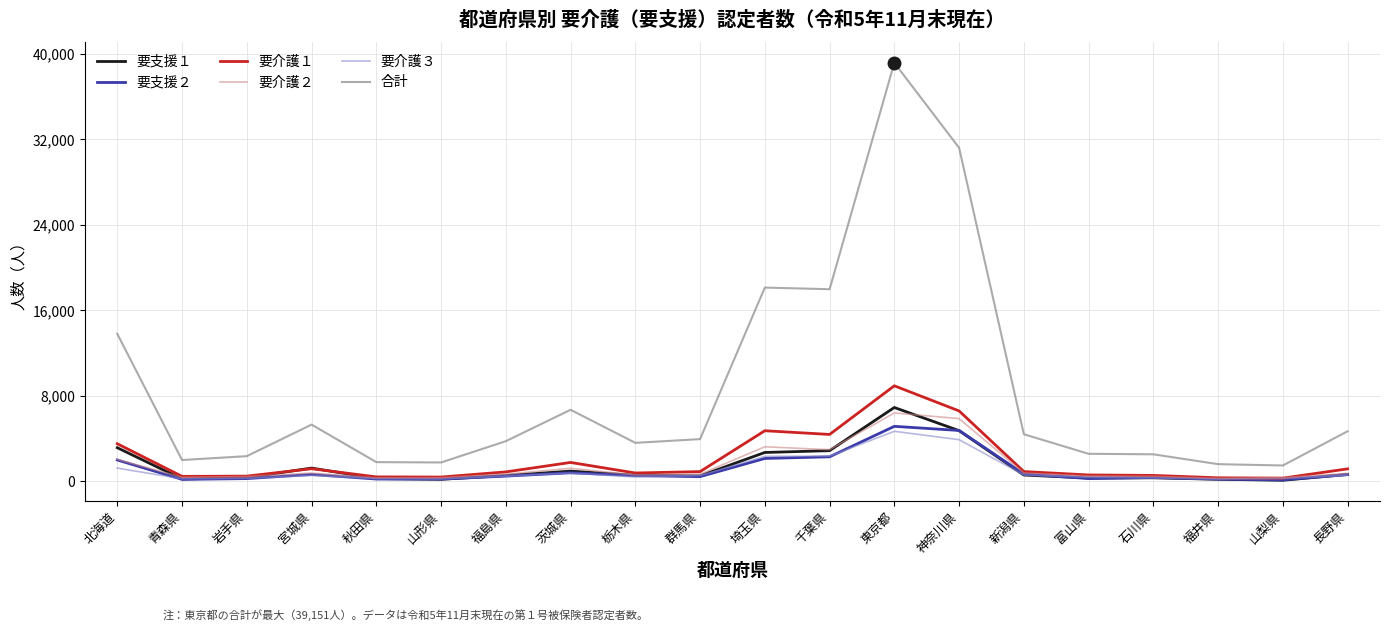

The value of 合計 at 福島県 is 1217. True or false?

False